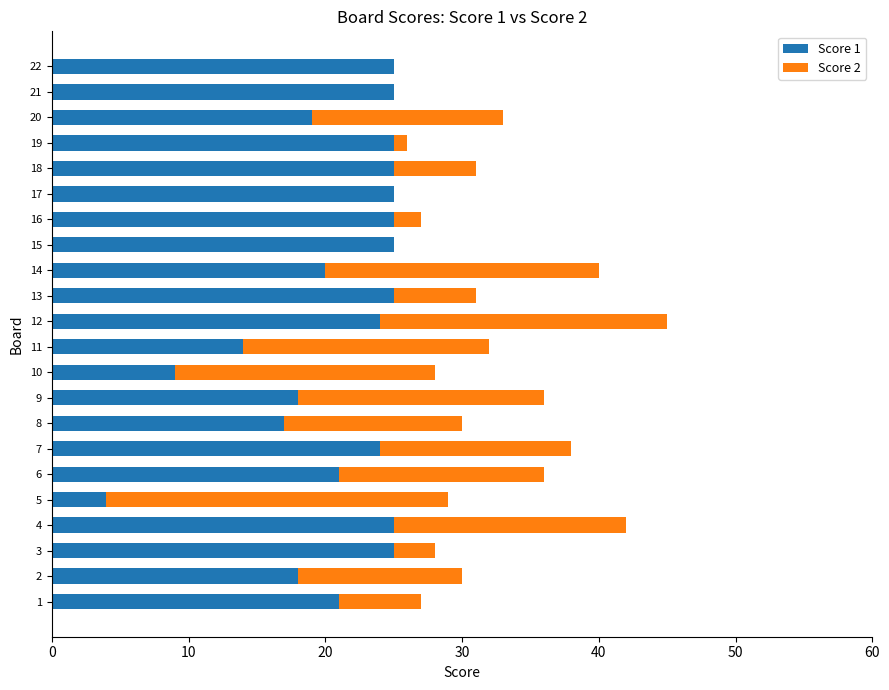

The value of Score 1 at 3 is 25. True or false?

True